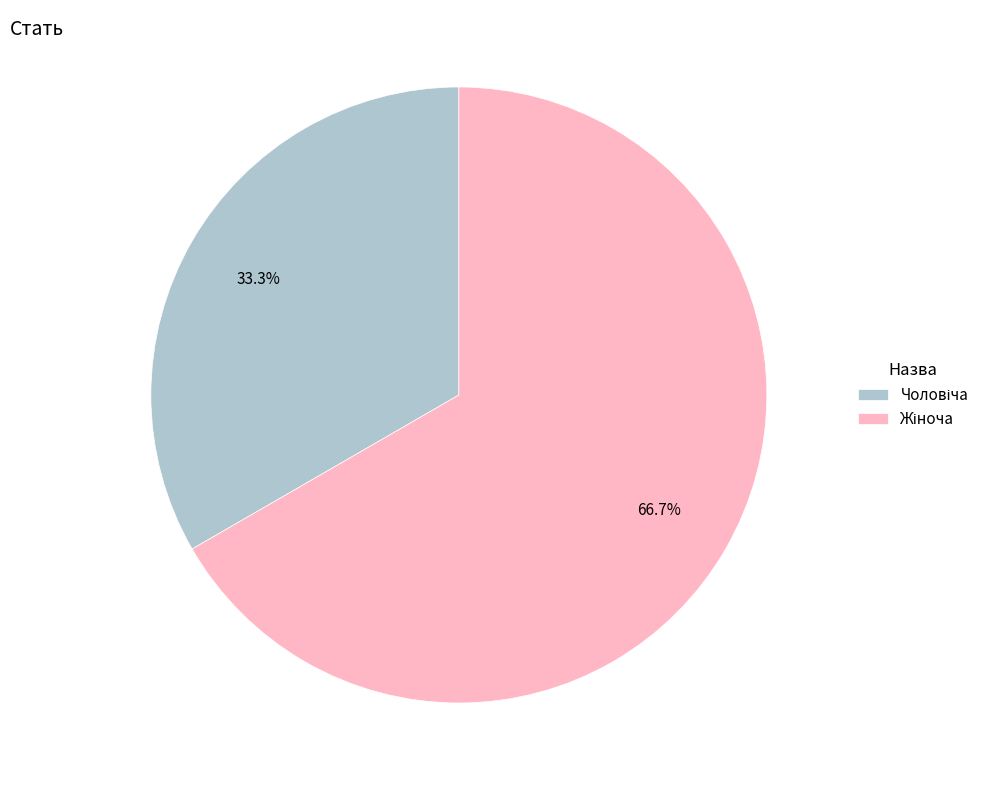

Is there a majority slice in this chart?

Yes